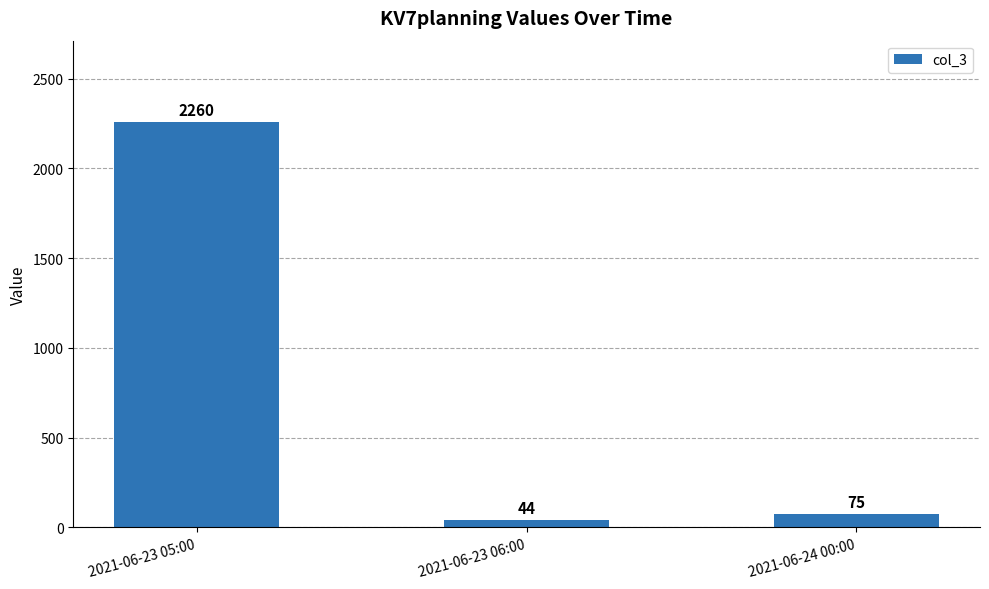

What is the ratio of the value at 2021-06-23 05:00 to the value at 2021-06-23 06:00?

51.4